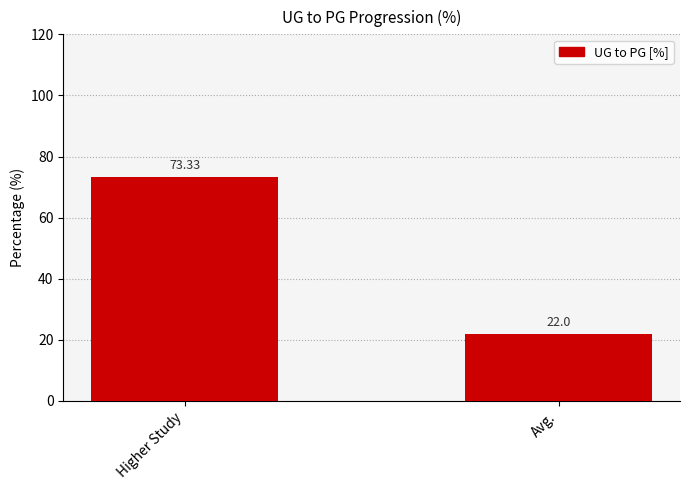

List the labels in order of value, smallest first.

Avg., Higher Study